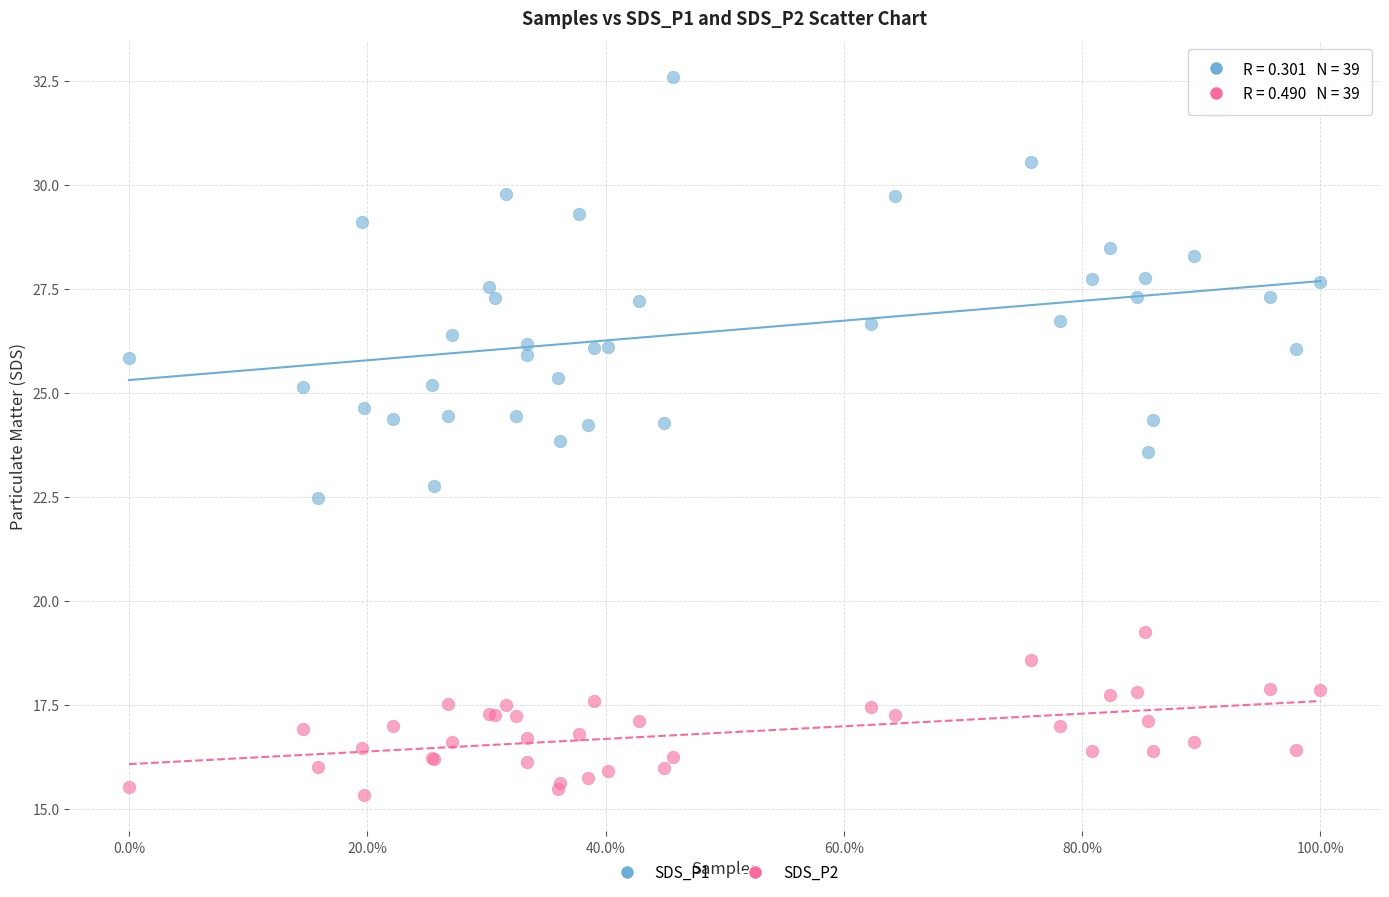

Across all series, what Y value is closest to 23?

22.8